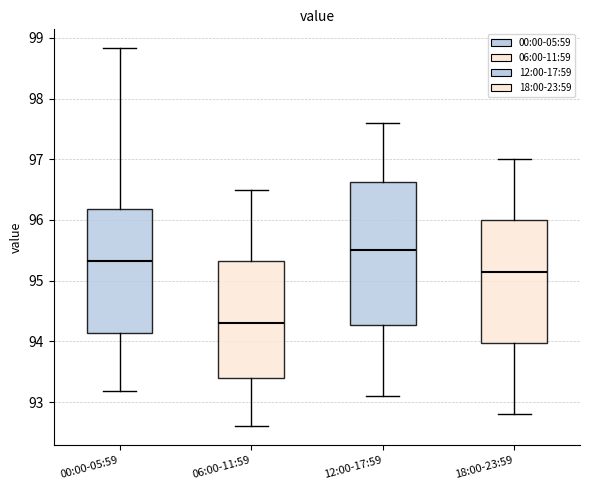

Reading left to right, transcribe this box plot: for each box, give where its median line is, the range the box spans, and where its two whiskers end, as read against the y-axis. The values are not printed on the chart, so give them approximately, as read against the axis.

00:00-05:59: median 95.3, box 94.1 to 96.2, whiskers 93.2 to 98.8
06:00-11:59: median 94.3, box 93.4 to 95.3, whiskers 92.6 to 96.5
12:00-17:59: median 95.5, box 94.3 to 96.6, whiskers 93.1 to 97.6
18:00-23:59: median 95.2, box 94.0 to 96.0, whiskers 92.8 to 97.0